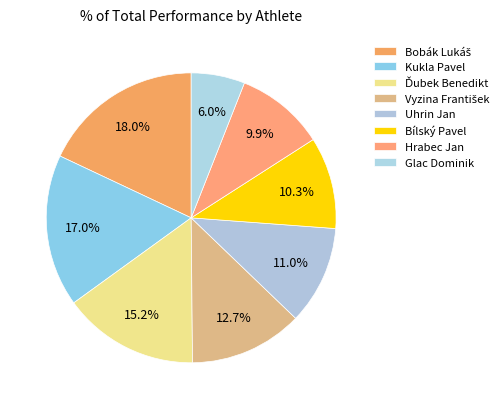

Count the number of slices in the pie.

8